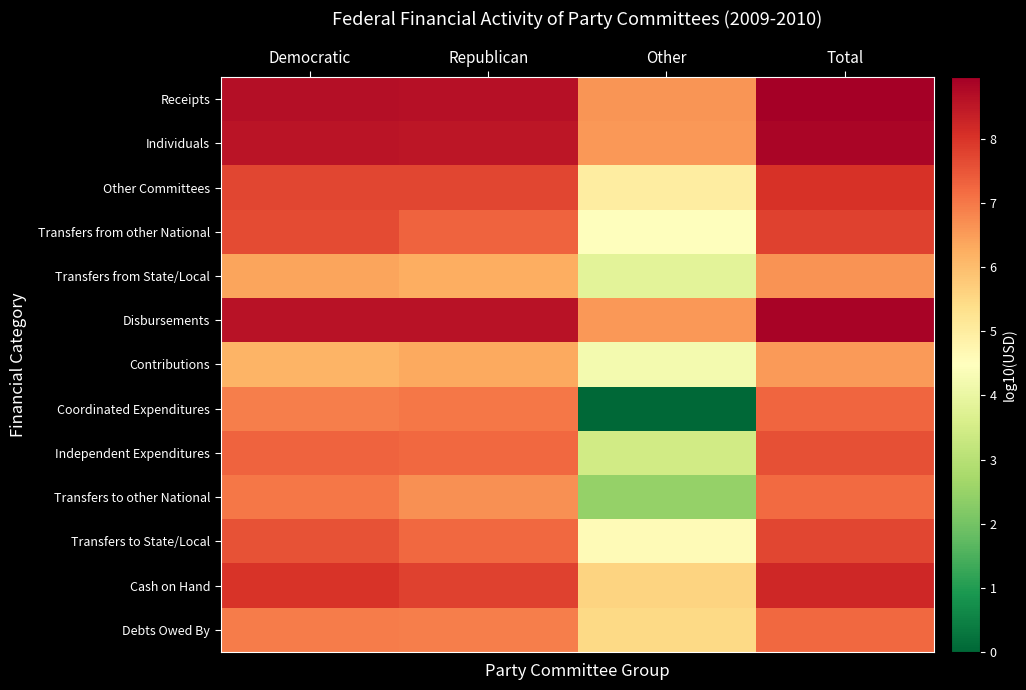

Reading right to left, list all the values displayed in this chart.

Receipts: Total=9.0	Other=6.6	Republican=8.6	Democratic=8.7
Individuals: Total=8.9	Other=6.6	Republican=8.5	Democratic=8.6
Other Committees: Total=8.0	Other=5.0	Republican=7.7	Democratic=7.7
Transfers from other National: Total=7.8	Other=4.5	Republican=7.3	Democratic=7.6
Transfers from State/Local: Total=6.6	Other=3.8	Republican=6.3	Democratic=6.4
Disbursements: Total=8.9	Other=6.6	Republican=8.6	Democratic=8.6
Contributions: Total=6.5	Other=4.2	Republican=6.3	Democratic=6.1
Coordinated Expenditures: Total=7.3	Other=0.0	Republican=7.0	Democratic=6.9
Independent Expenditures: Total=7.6	Other=3.4	Republican=7.2	Democratic=7.3
Transfers to other National: Total=7.2	Other=2.5	Republican=6.7	Democratic=7.0
Transfers to State/Local: Total=7.7	Other=4.6	Republican=7.2	Democratic=7.5
Cash on Hand: Total=8.2	Other=5.6	Republican=7.8	Democratic=8.0
Debts Owed By: Total=7.2	Other=5.5	Republican=6.9	Democratic=7.0